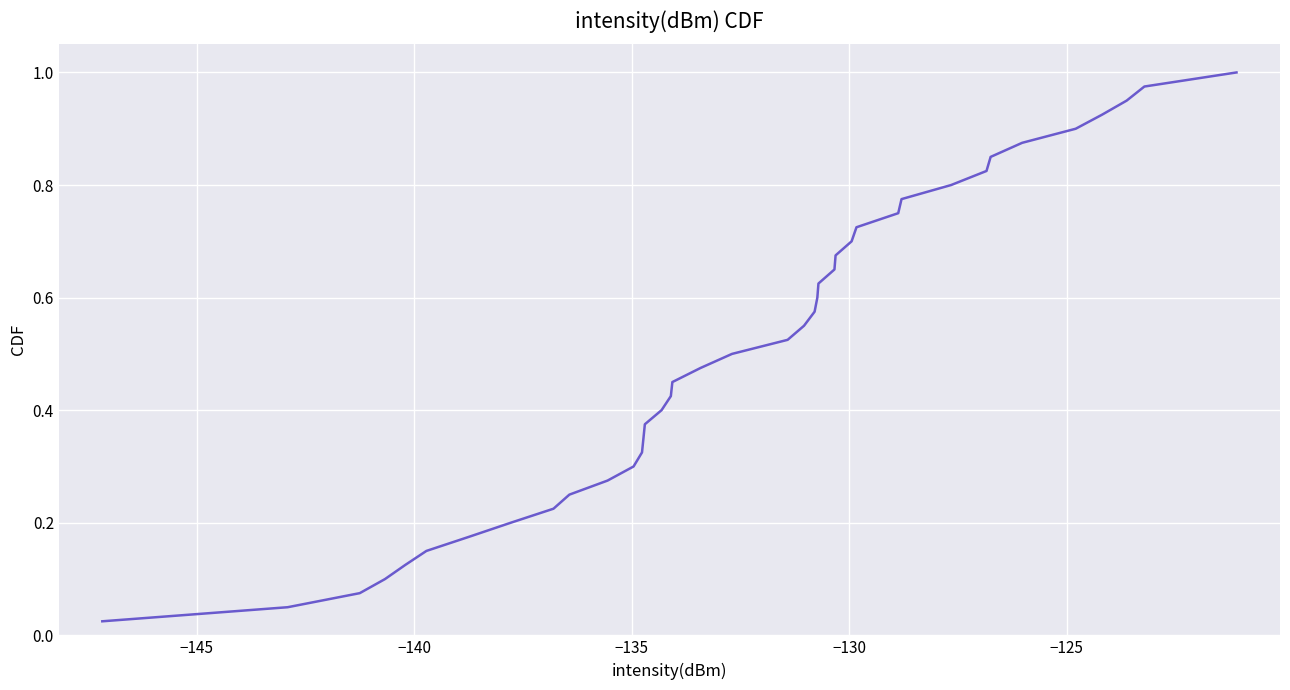

How many lines are shown in the chart?

1